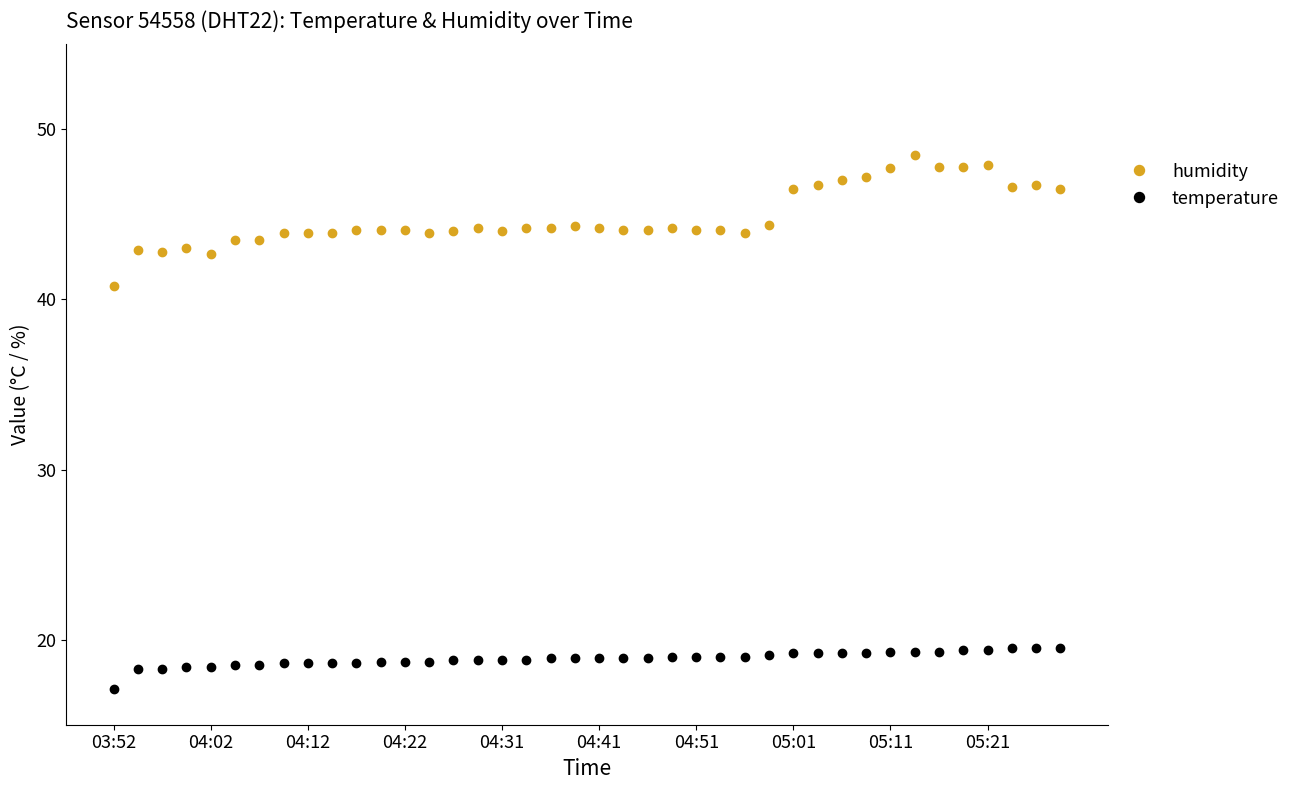

Which series has the widest spread of values?

humidity